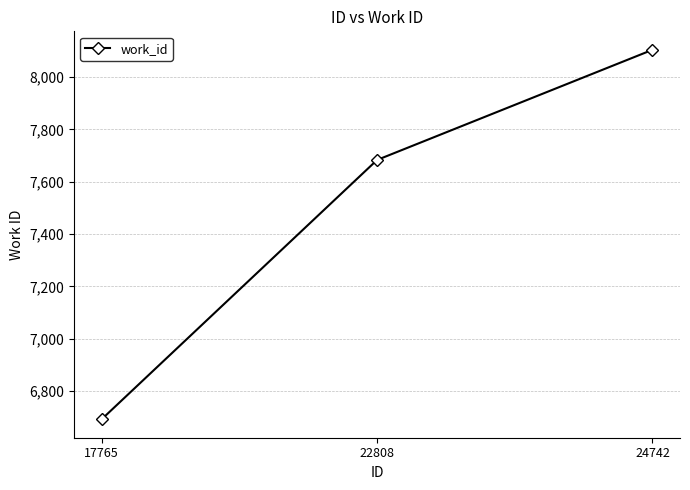

Reading right to left, list all the values displayed in this chart.

8104	7683	6692